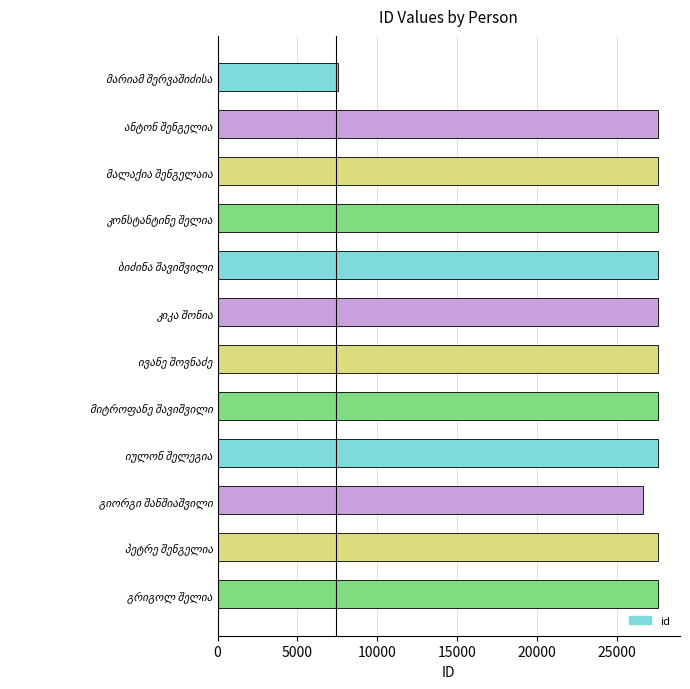

What is the difference between the maximum and second lowest values?

950